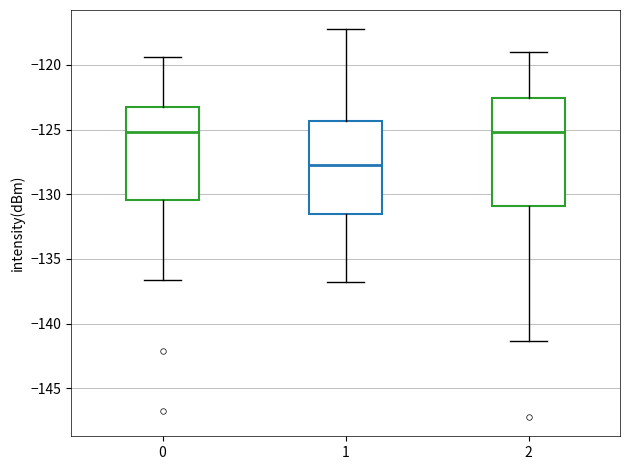

Which box has the lowest median line?

1